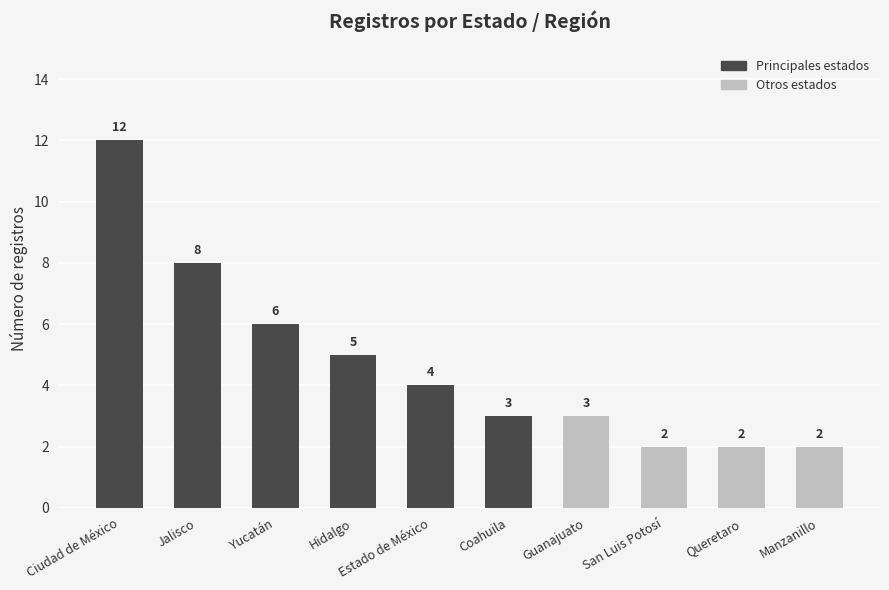

What is the change in value from Jalisco to Coahuila?

-5